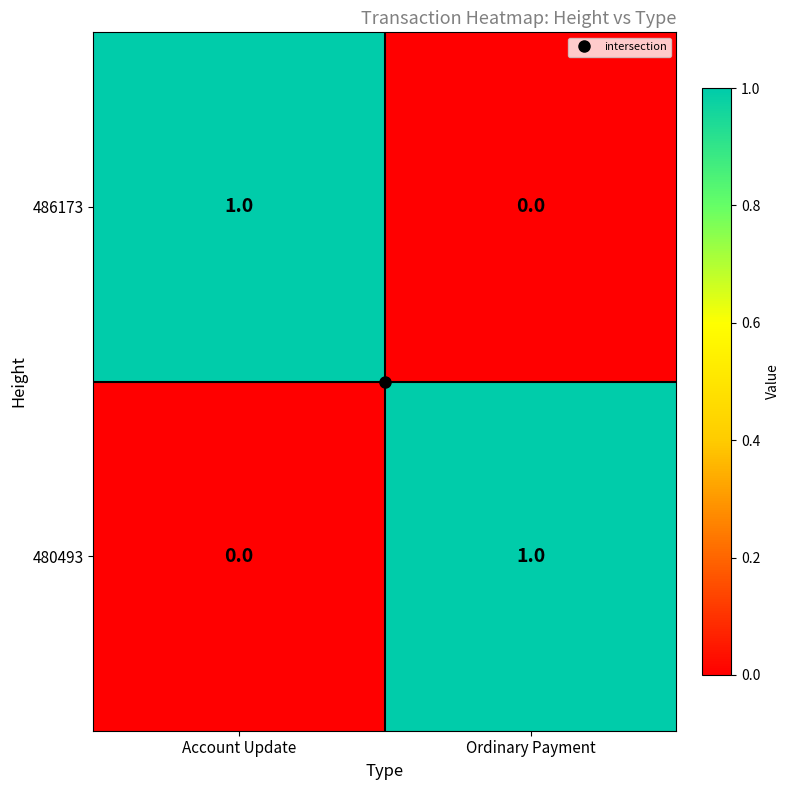

Which category has the highest value in the 480493 series?

Ordinary Payment